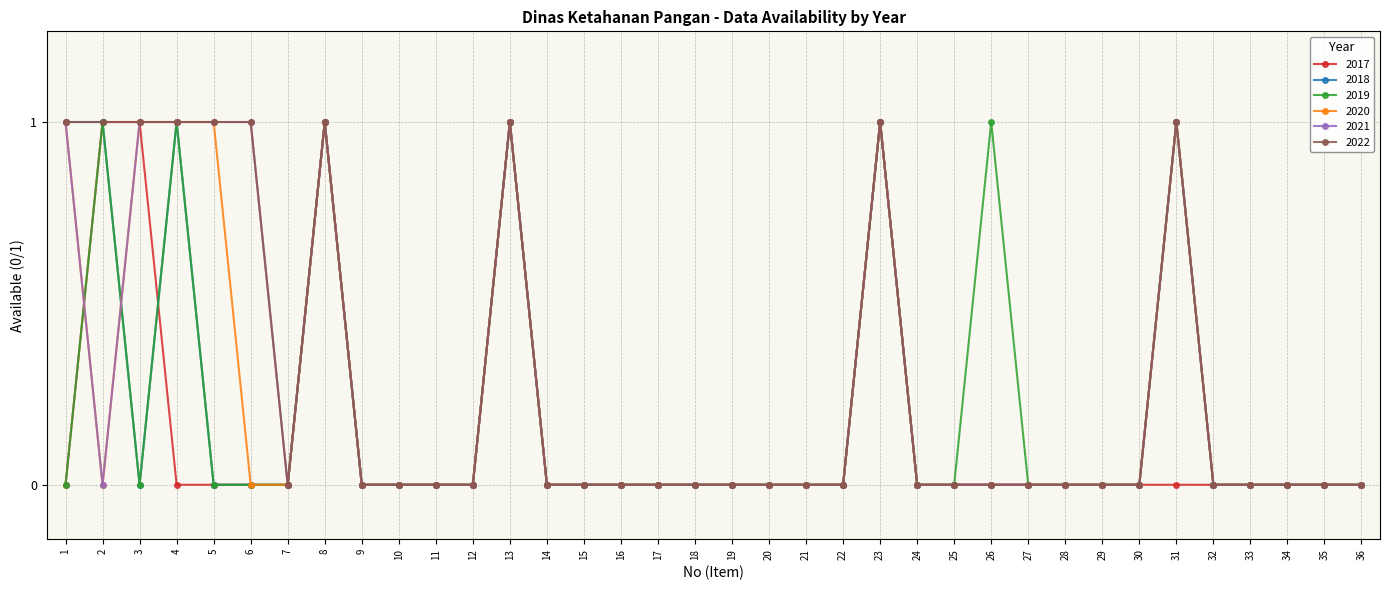

Is it true that 2020 equals 0 at 29?

True